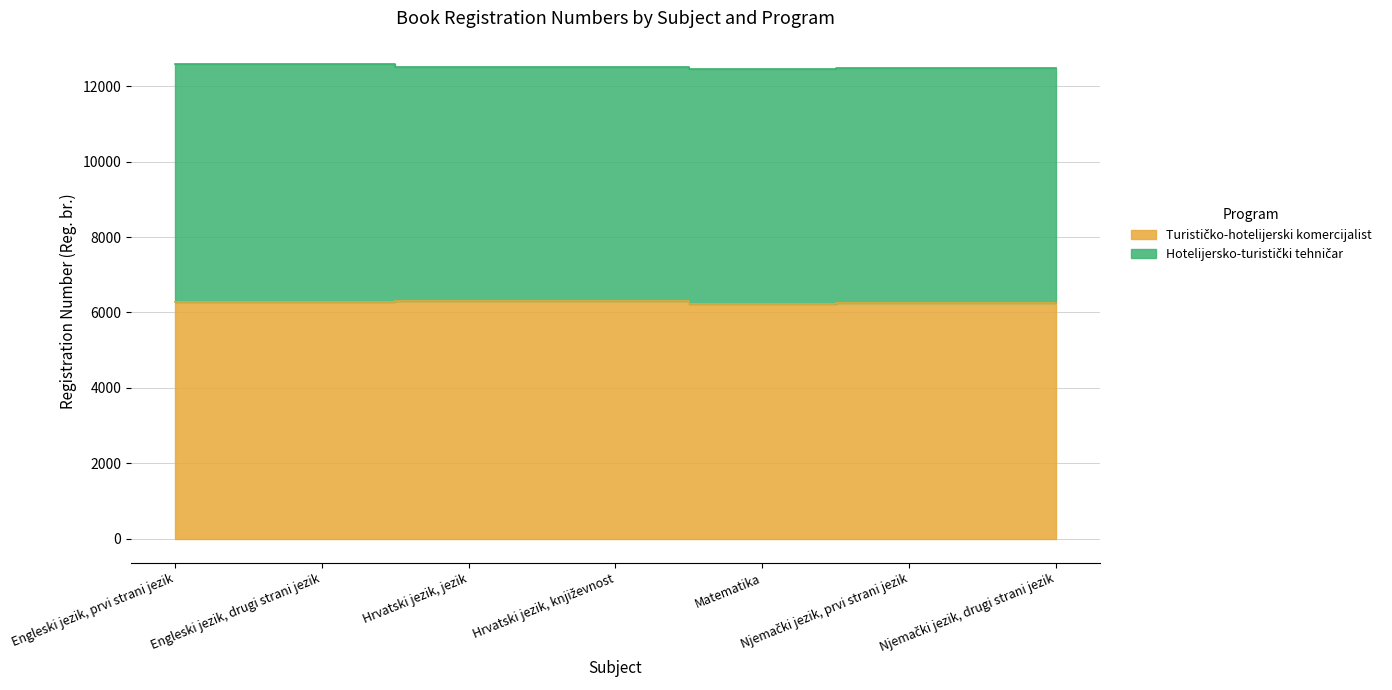

How many interior local valleys (lower than both neighbors) does the data have?

2